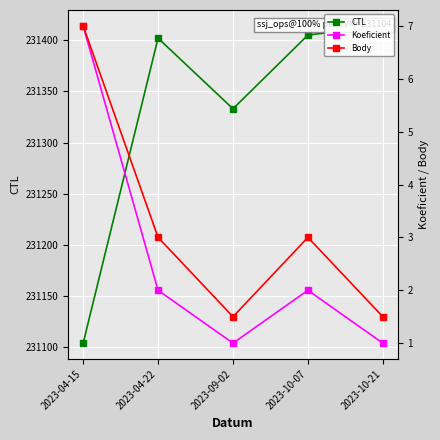

How many data points in Koeficient are less than 2?

2